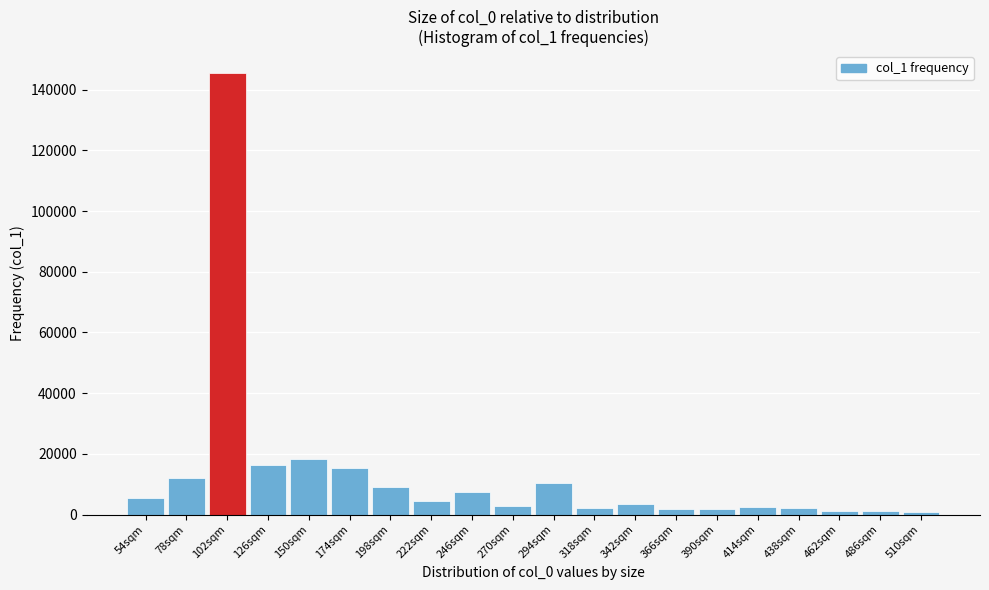

What is the average value?

13196